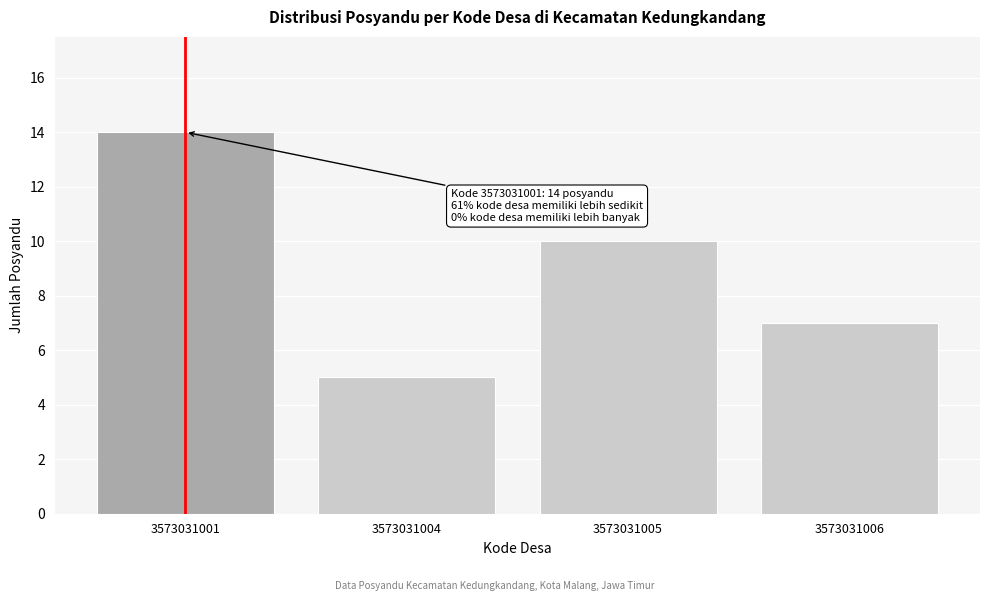

Reading left to right, transcribe all the data shown in this chart.

14	5	10	7